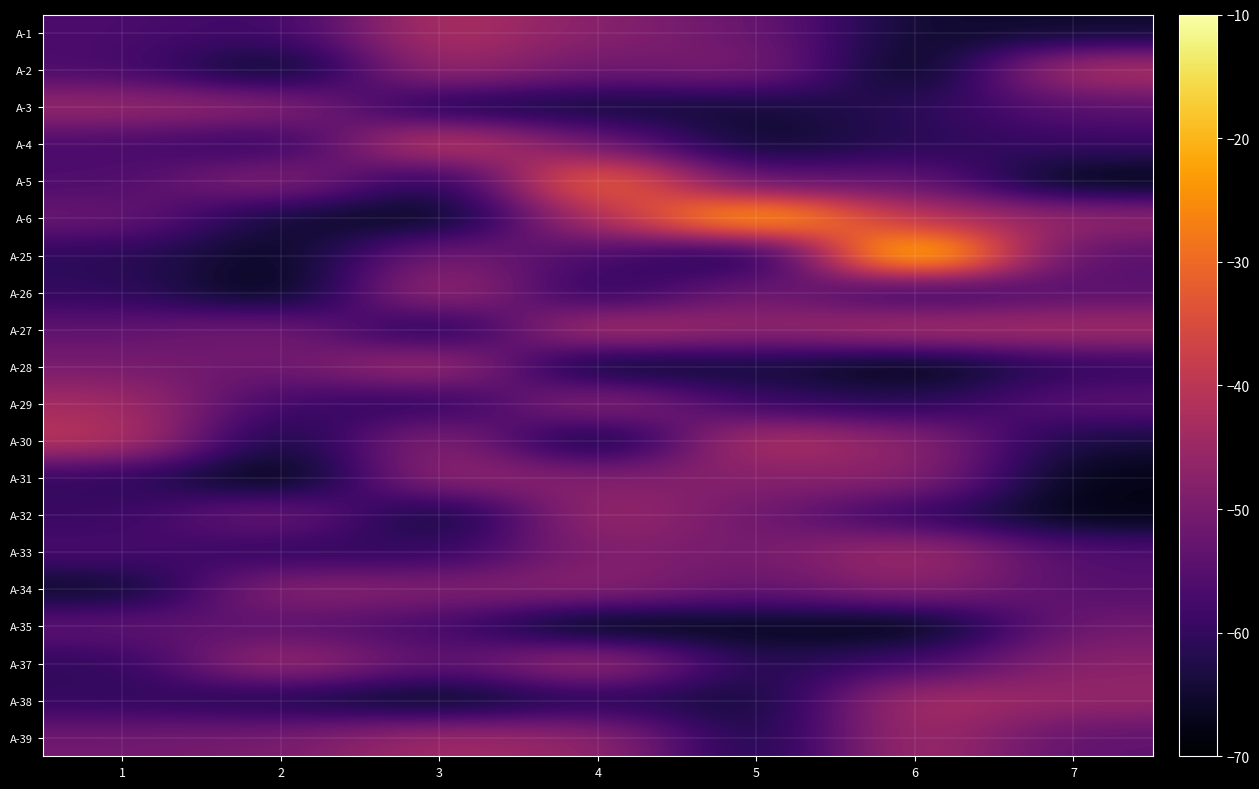

Reading right to left, what are all the values shown in this chart?

A-1: 7=-65.3	6=-65.3	5=-52.0	4=-48.0	3=-41.5	2=-58.8	1=-56.7
A-2: 7=-40.9	6=-69.4	5=-48.8	4=-52.0	3=-44.0	2=-68.3	1=-56.7
A-3: 7=-54.3	6=-60.9	5=-64.5	4=-64.5	3=-63.6	2=-46.7	1=-45.0
A-4: 7=-59.0	6=-61.2	5=-65.8	4=-51.6	3=-36.7	2=-61.3	1=-57.0
A-5: 7=-68.6	6=-52.2	5=-54.6	4=-26.7	3=-64.0	2=-46.4	1=-56.3
A-6: 7=-45.7	6=-41.0	5=-16.7	4=-41.5	3=-68.0	2=-64.9	1=-51.8
A-25: 7=-55.1	6=-10.0	5=-66.3	4=-56.8	3=-49.5	2=-67.1	1=-60.9
A-26: 7=-54.4	6=-60.6	5=-50.1	4=-62.2	3=-42.7	2=-69.0	1=-60.0
A-27: 7=-43.2	6=-41.8	5=-46.7	4=-40.9	3=-64.5	2=-50.0	1=-53.6
A-28: 7=-60.2	6=-68.6	5=-64.1	4=-67.3	3=-42.3	2=-52.1	1=-50.0
A-29: 7=-53.7	6=-61.6	5=-59.3	4=-45.1	3=-61.9	2=-58.3	1=-43.3
A-30: 7=-64.0	6=-46.8	5=-40.4	4=-67.8	3=-45.9	2=-65.8	1=-40.0
A-31: 7=-67.8	6=-46.9	5=-48.1	4=-48.8	3=-45.5	2=-69.8	1=-60.0
A-32: 7=-68.1	6=-60.1	5=-51.3	4=-44.1	3=-66.5	2=-50.0	1=-59.2
A-33: 7=-55.8	6=-43.4	5=-50.9	4=-48.1	3=-60.2	2=-60.7	1=-56.7
A-34: 7=-55.2	6=-46.9	5=-53.2	4=-47.2	3=-48.6	2=-46.7	1=-66.4
A-35: 7=-50.9	6=-69.1	5=-66.8	4=-69.2	3=-57.2	2=-54.3	1=-53.3
A-37: 7=-47.3	6=-57.7	5=-62.5	4=-42.8	3=-54.7	2=-43.3	1=-60.6
A-38: 7=-45.8	6=-42.1	5=-65.2	4=-61.3	3=-67.7	2=-63.1	1=-60.0
A-39: 7=-53.8	6=-43.2	5=-64.4	4=-45.9	3=-43.9	2=-50.0	1=-51.0